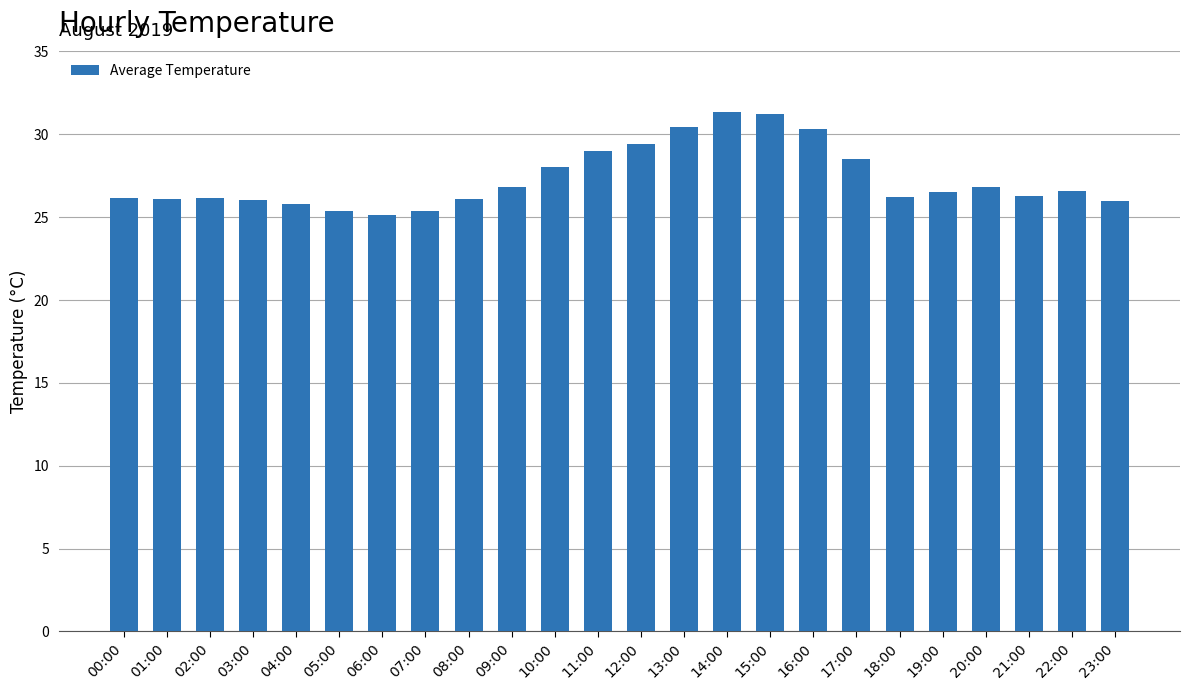

What is the change in value from 03:00 to 13:00?

+4.4